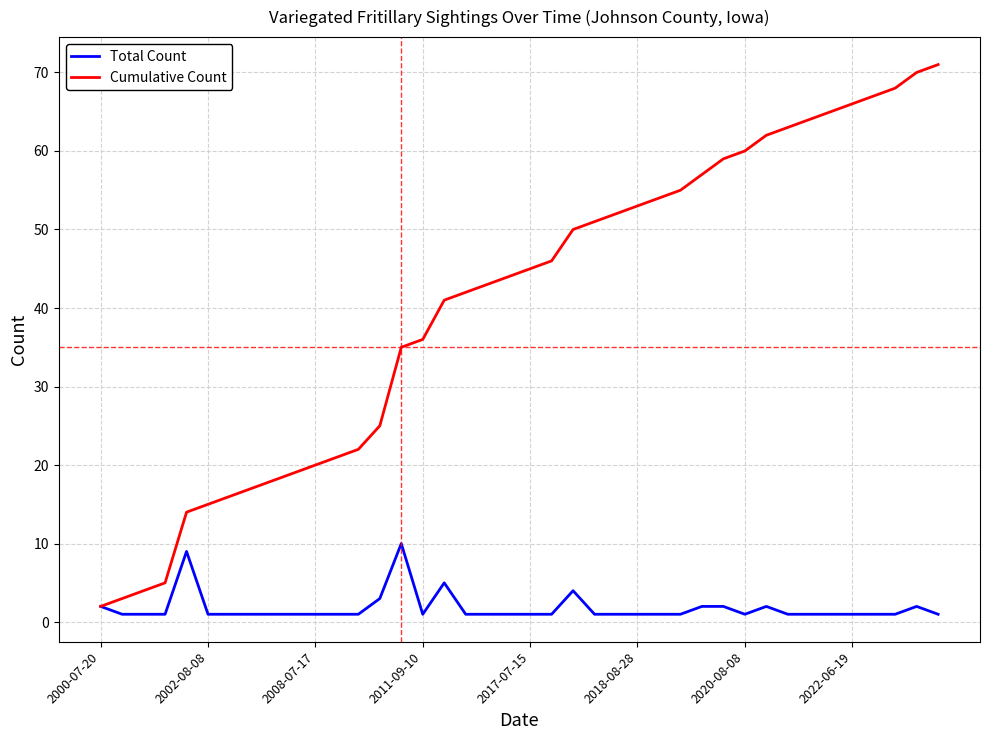

Which series has the largest range (max minus min)?

Cumulative Count